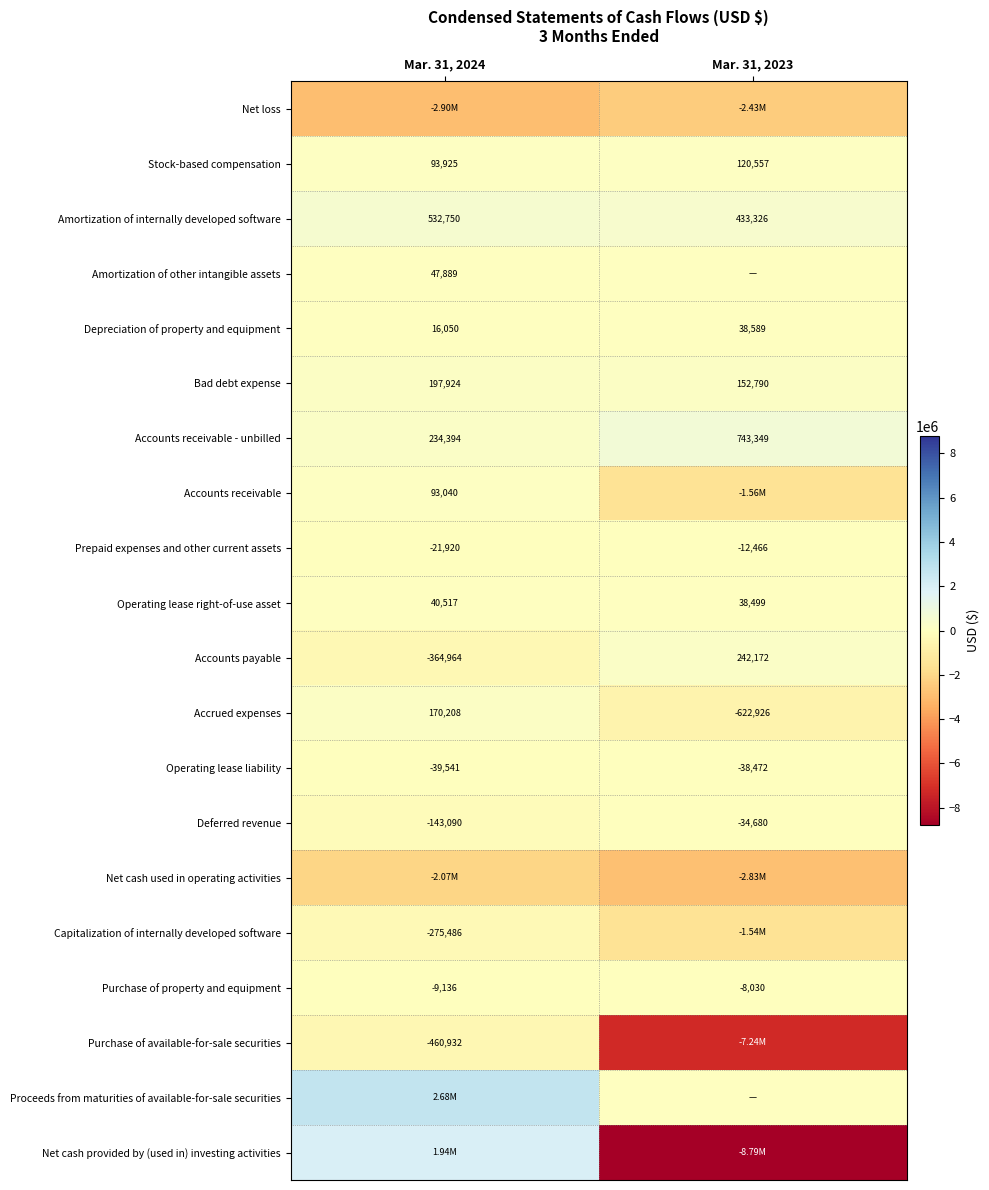

Where is Accounts payable nearest to the value -61396?

Mar. 31, 2024